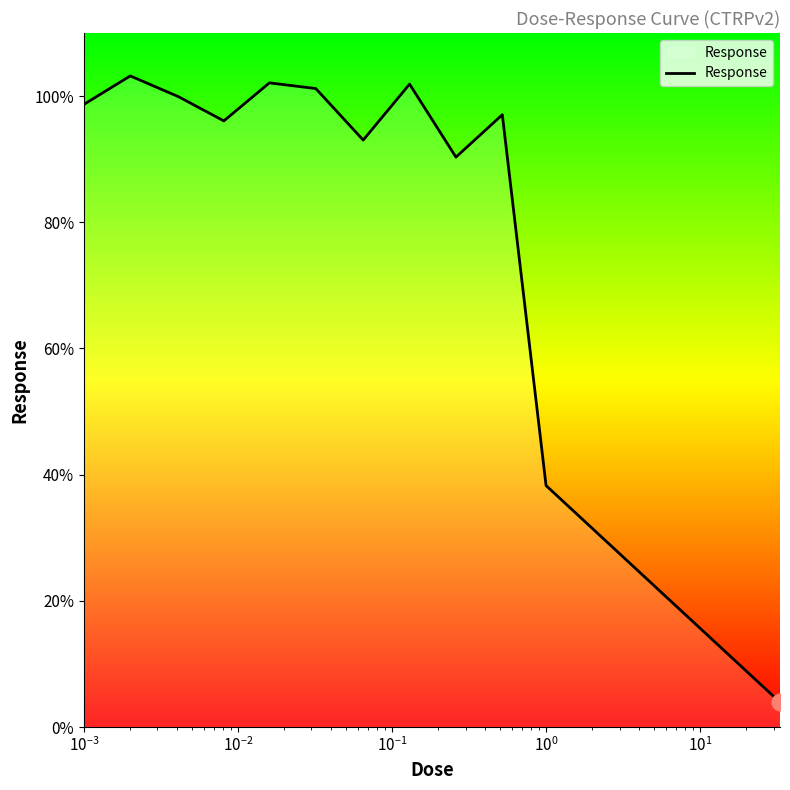

What is the smallest value displayed?

3.9